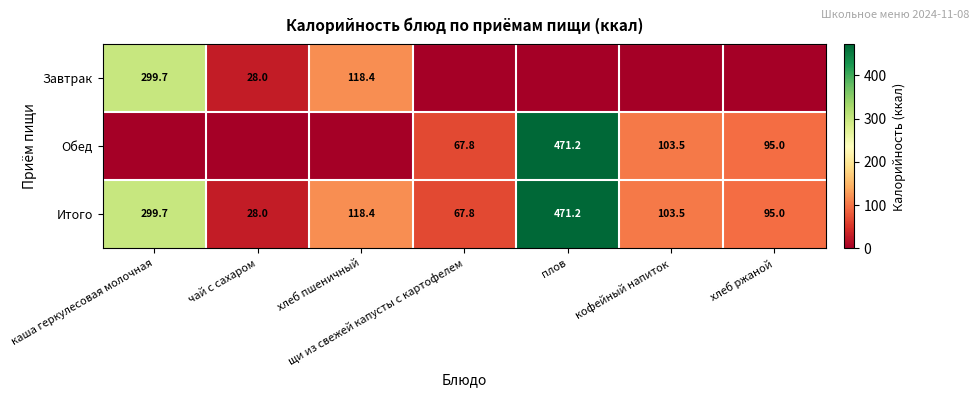

What is the average value of the Итого series?

169.1